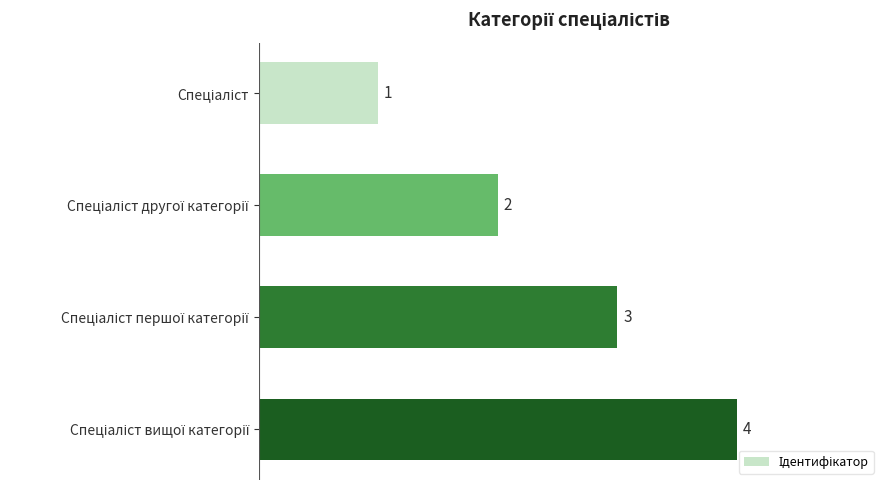

What is the value of the 2nd bar from the top?

2